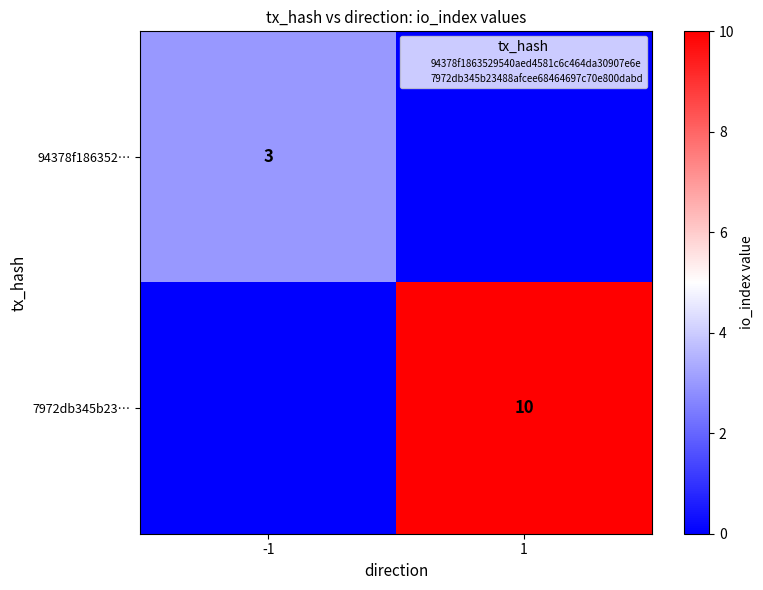

What is the sum of the 94378f186352… values at -1 and 1?

3